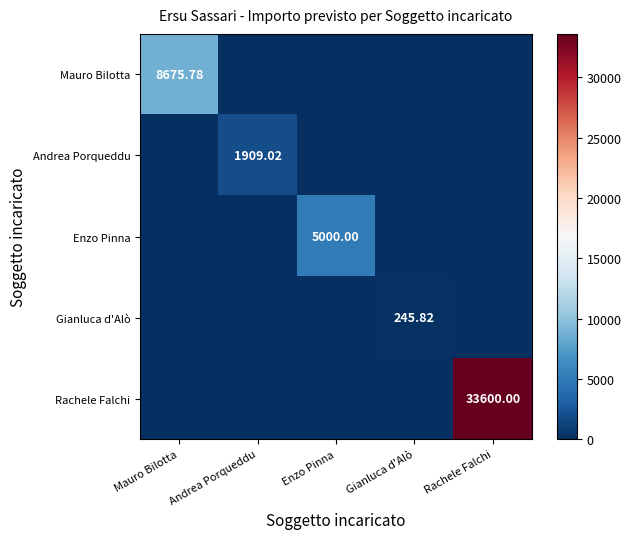

What is the approximate value of Rachele Falchi at Rachele Falchi?

33600.0